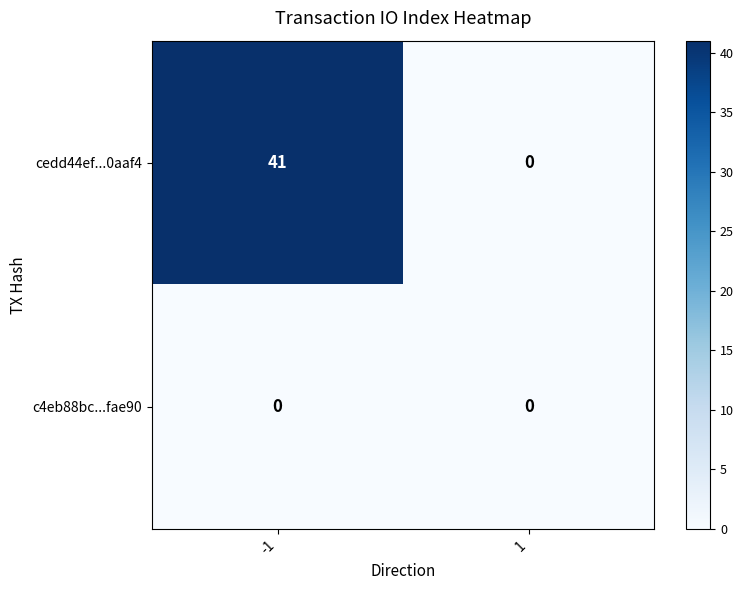

What is the total value across all series at -1?

41